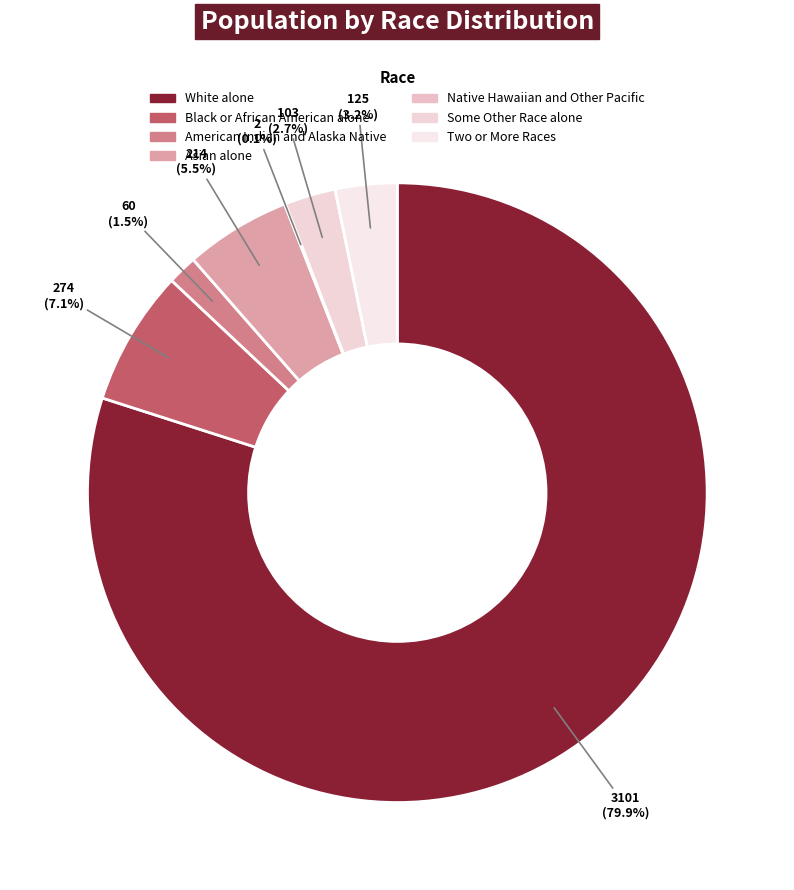

To the nearest percent, what portion does Asian alone represent?

6%